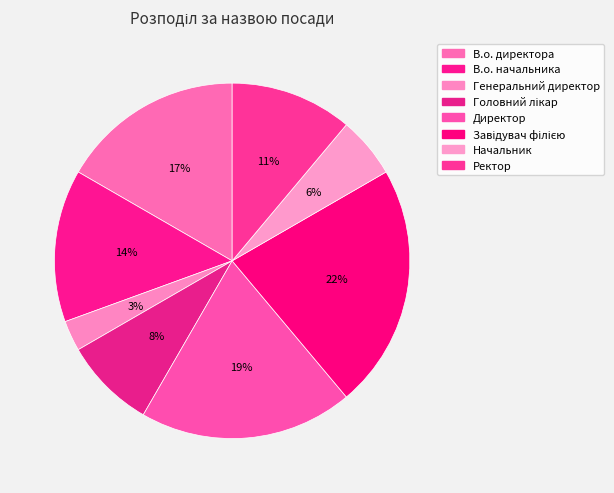

Which category has the biggest portion of the pie?

Завідувач філією